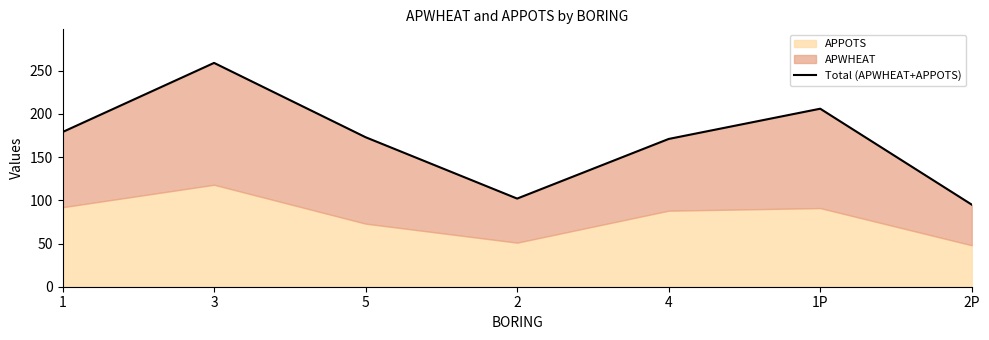

Reading right to left, extract all data points from this chart.

2P=95	1P=206	4=171	2=102	5=173	3=259	1=179